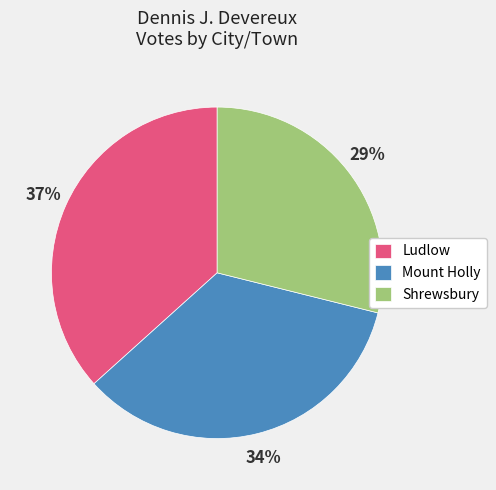

To the nearest percent, what portion does Ludlow represent?

37%